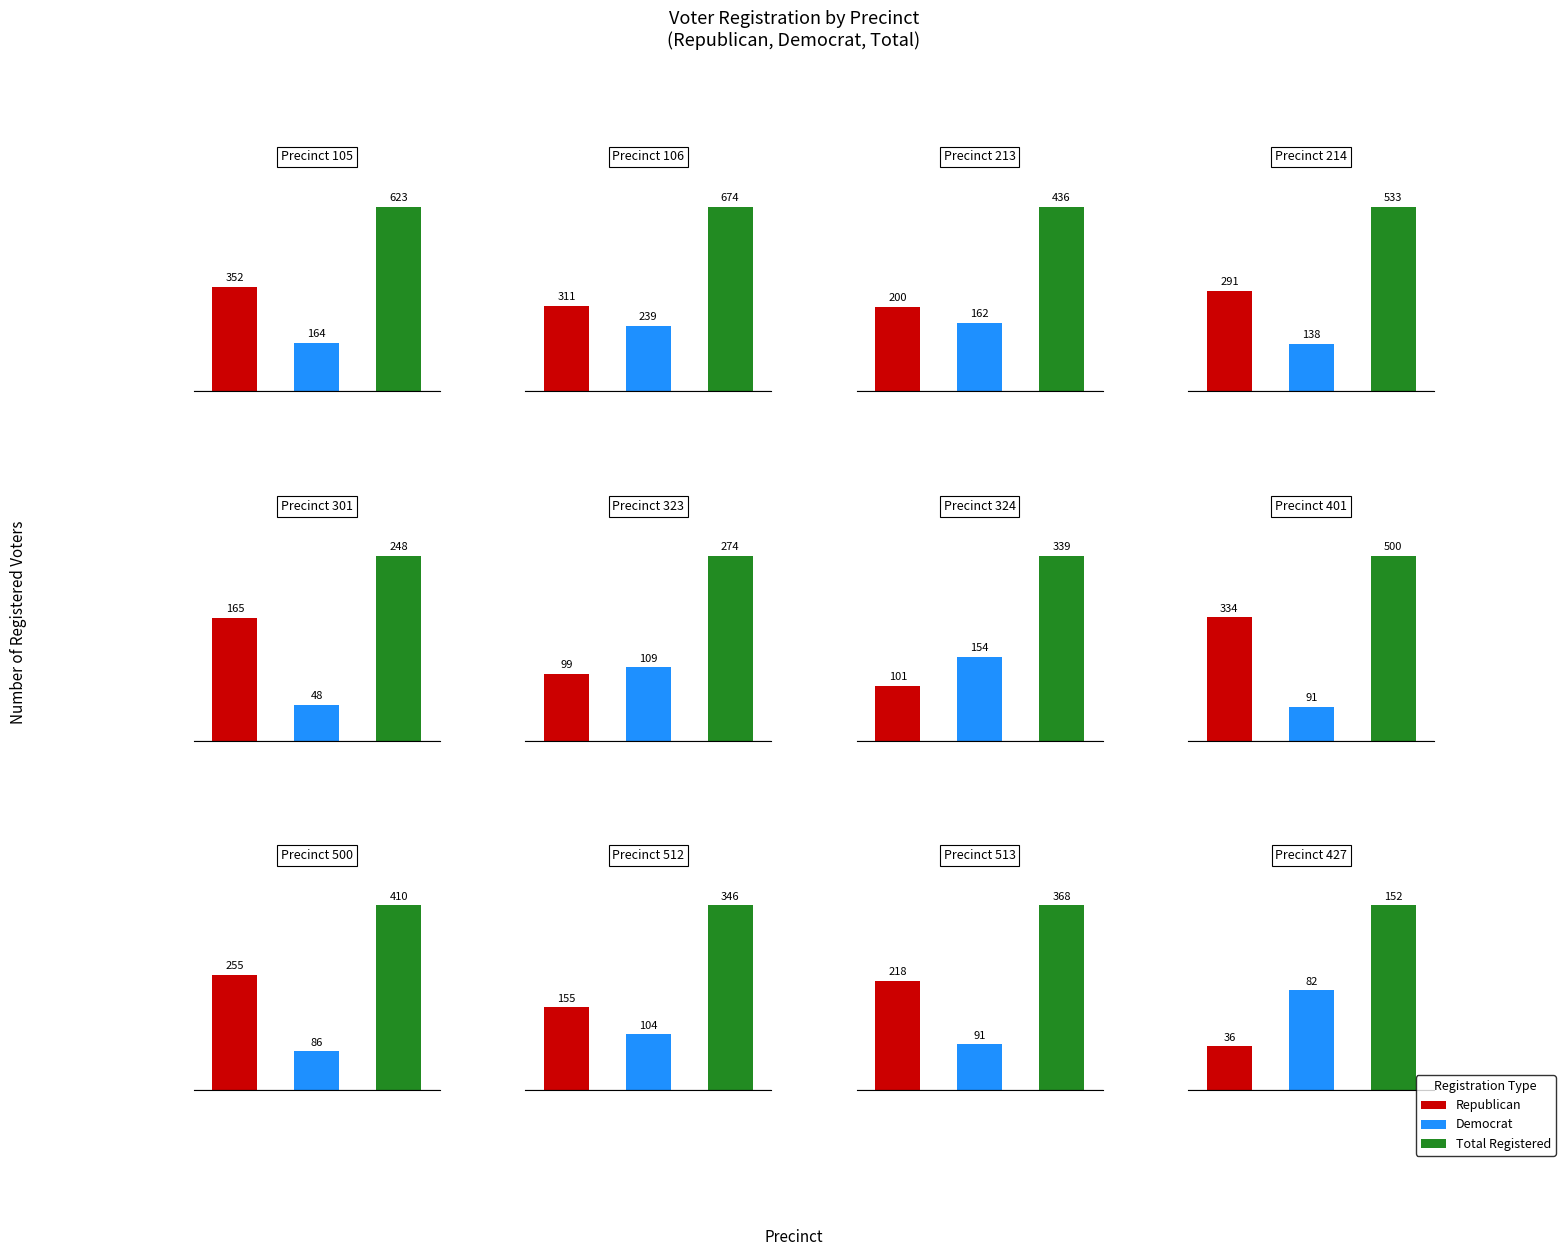

Which series has the largest range (max minus min)?

totreg_r